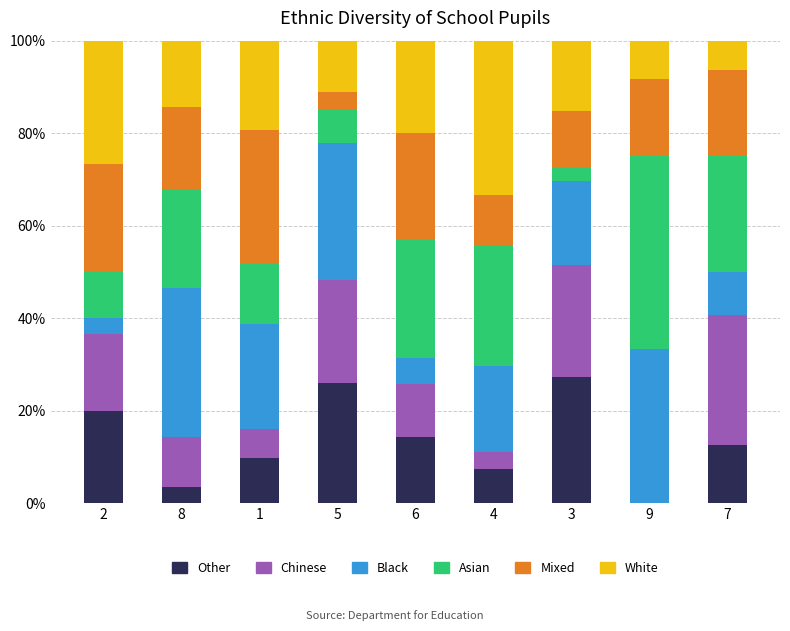

What is the total value across all series at 2?

100.0